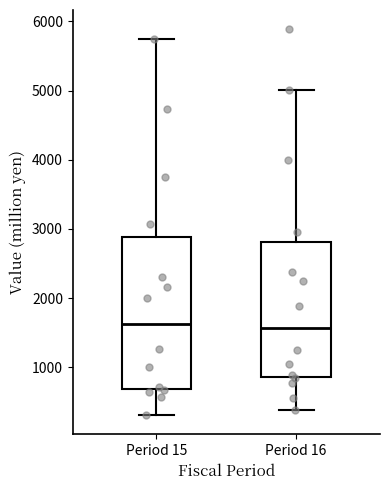

Reading left to right, read every box against the y-axis: the position of its median line, the range the box covers, and the ends of its whiskers. The values are not printed on the chart, so give them approximately, as read against the axis.

Period 15: median 1600, box 700 to 2900, whiskers 300 to 5700
Period 16: median 1600, box 900 to 2800, whiskers 400 to 5000